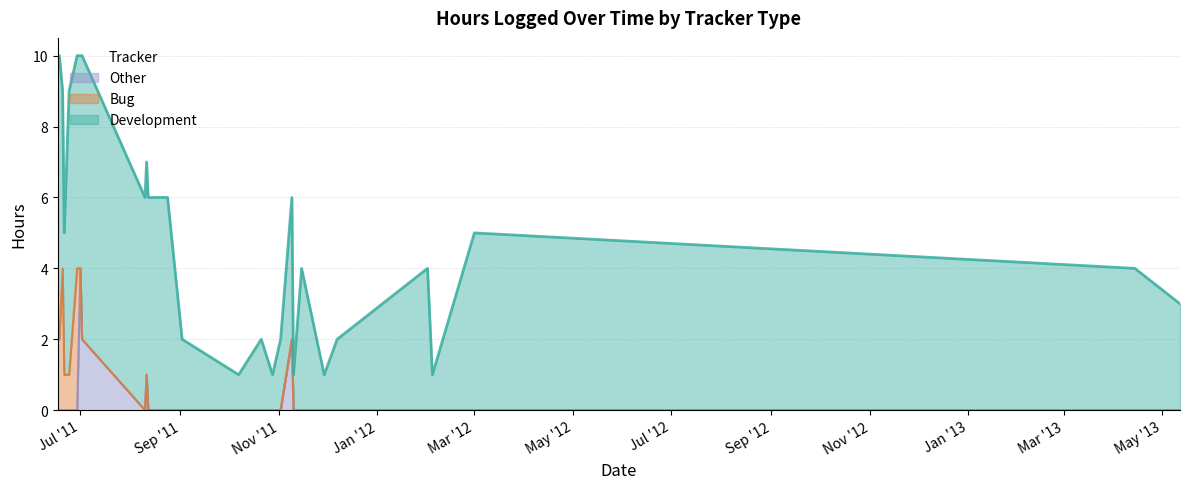

At 2011-08-18, list the series in order from smallest to largest.

Bug, Other, Development